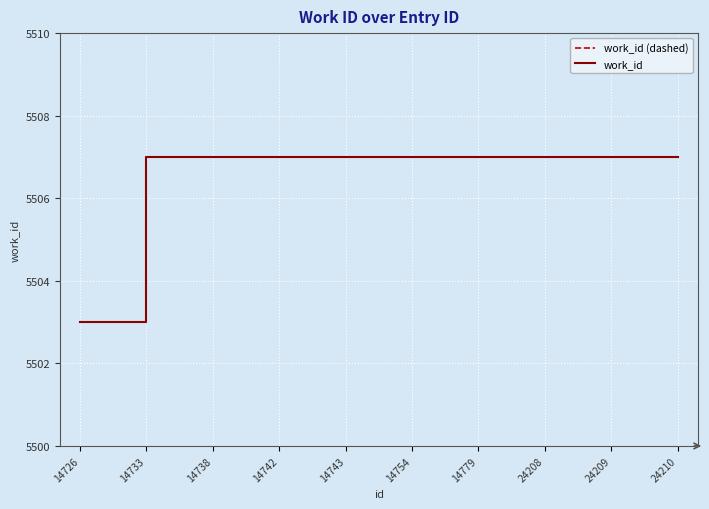

Which category has the lowest value in the work_id series?

14726